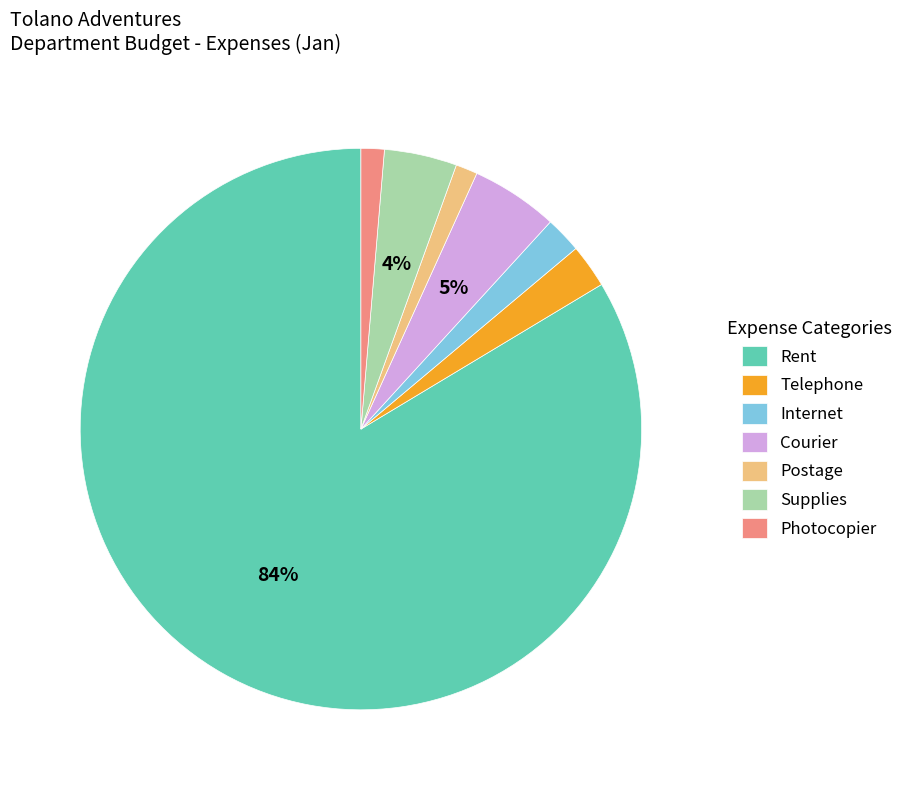

True or false: Courier accounts for 1% of the total.

False